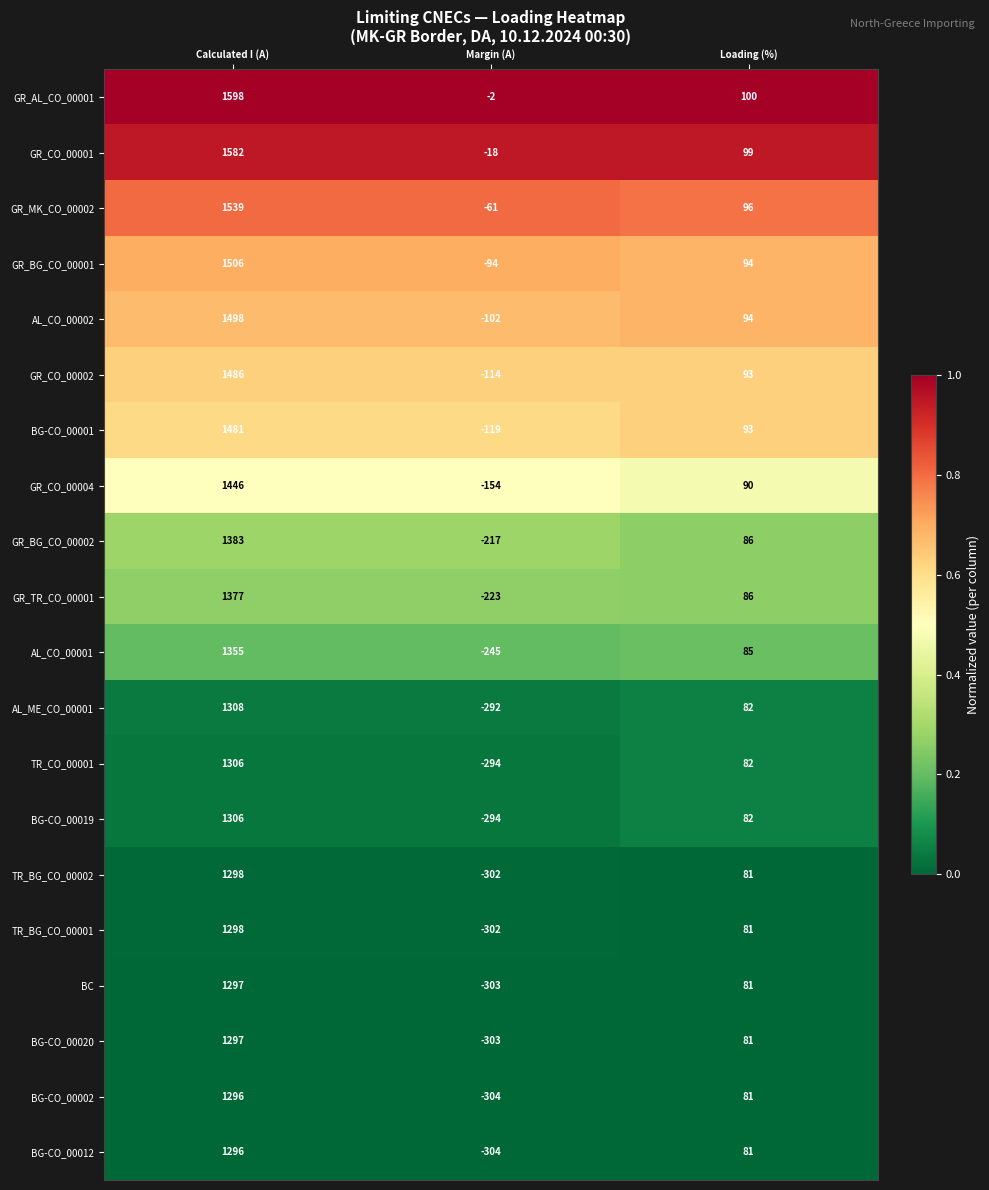

Which category has the highest value across all series?

Calculated I (A)